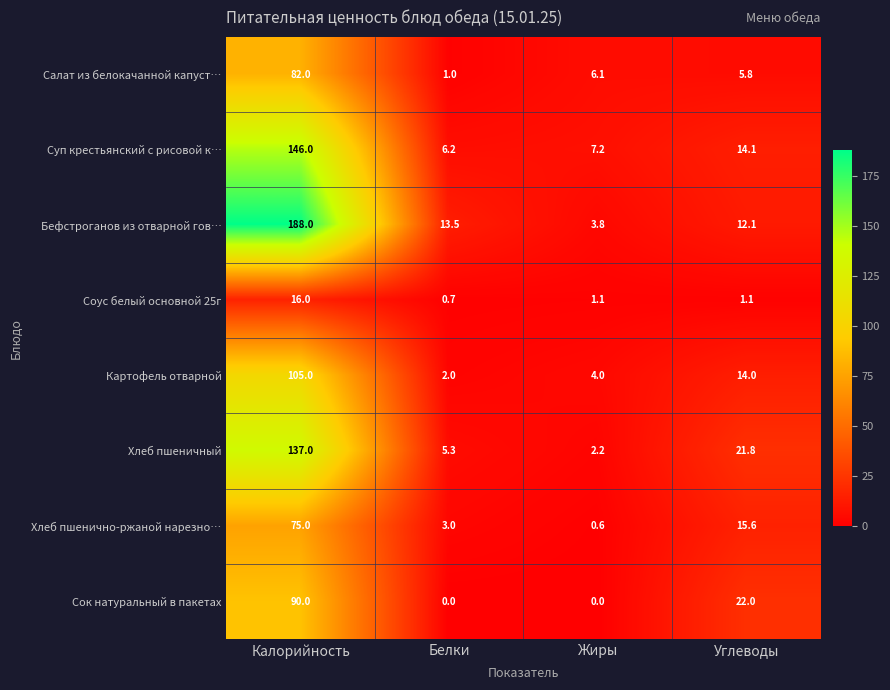

True or false: Сок натуральный в пакетах has a value of -55.8 at Жиры.

False